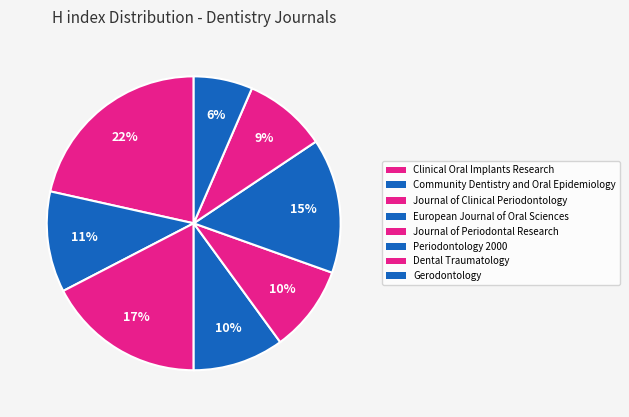

Is there any slice that represents more than half of the pie?

No